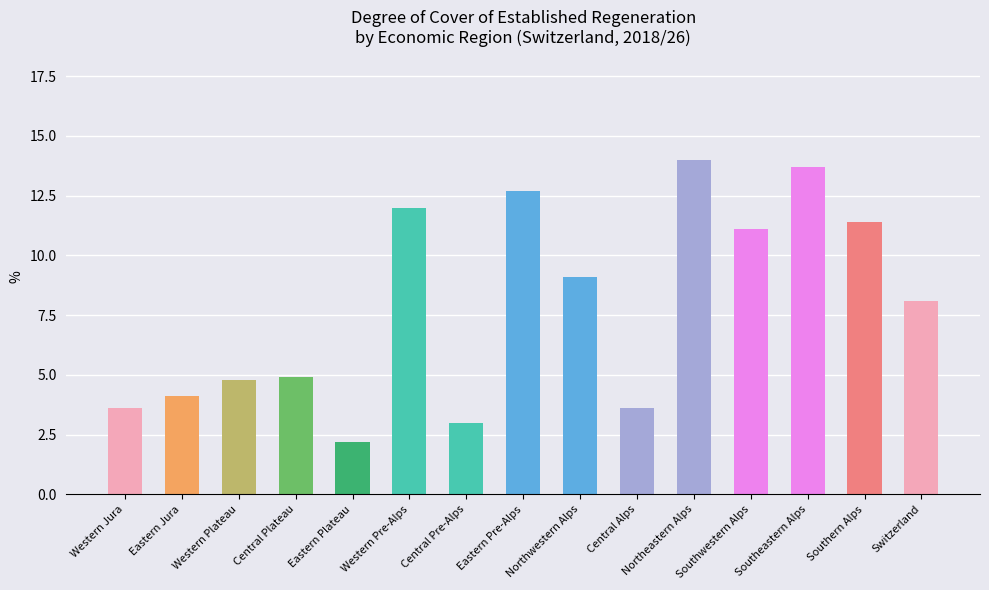

What is the difference between the values at Western Plateau and Central Pre-Alps?

1.8